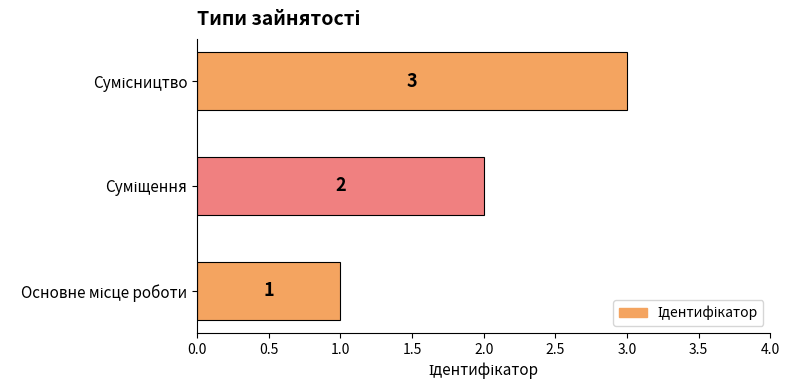

What is the greatest value displayed?

3